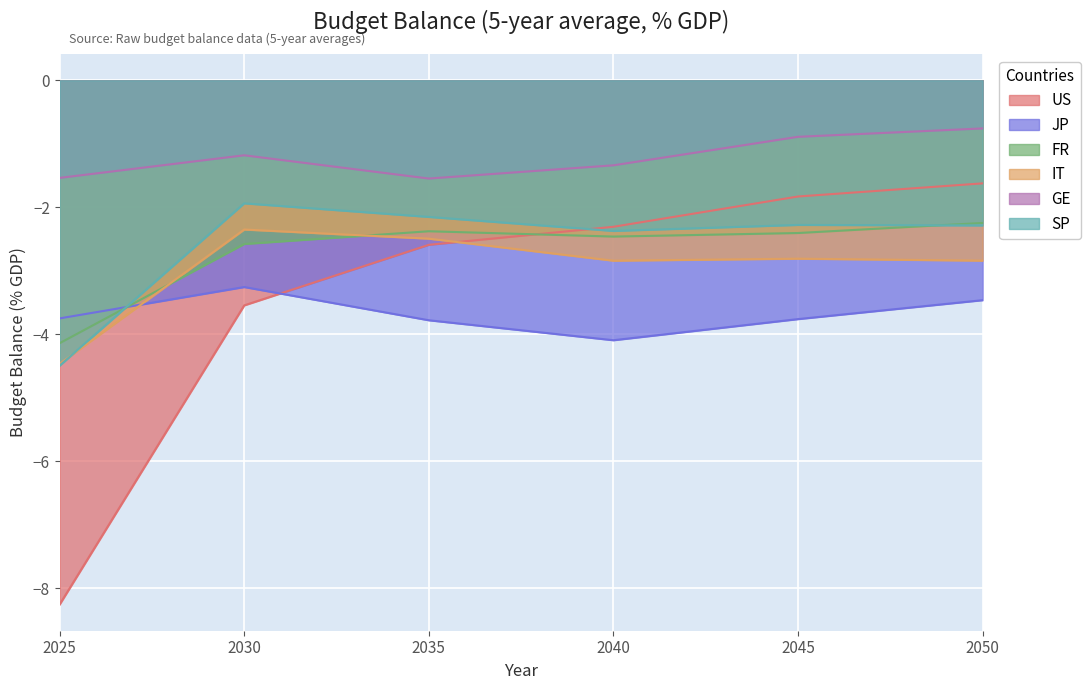

What is the value of the JP point at the 2nd from the left?

-3.3